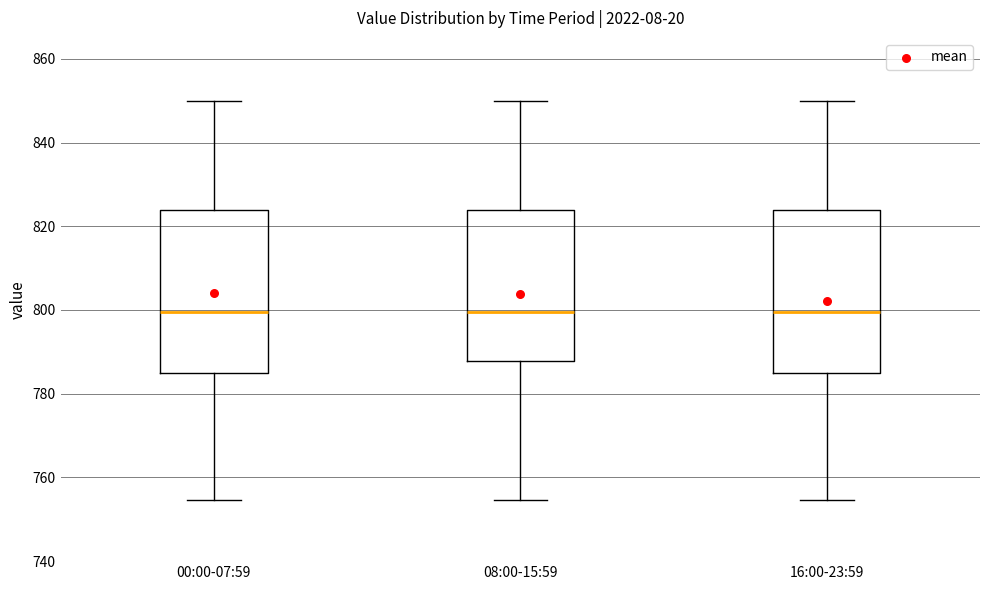

Reading left to right, read every box against the y-axis: the position of its median line, the range the box covers, and the ends of its whiskers. The values are not printed on the chart, so give them approximately, as read against the axis.

00:00-07:59: median 800, box 784 to 824, whiskers 754 to 850
08:00-15:59: median 800, box 788 to 824, whiskers 754 to 850
16:00-23:59: median 800, box 784 to 824, whiskers 754 to 850